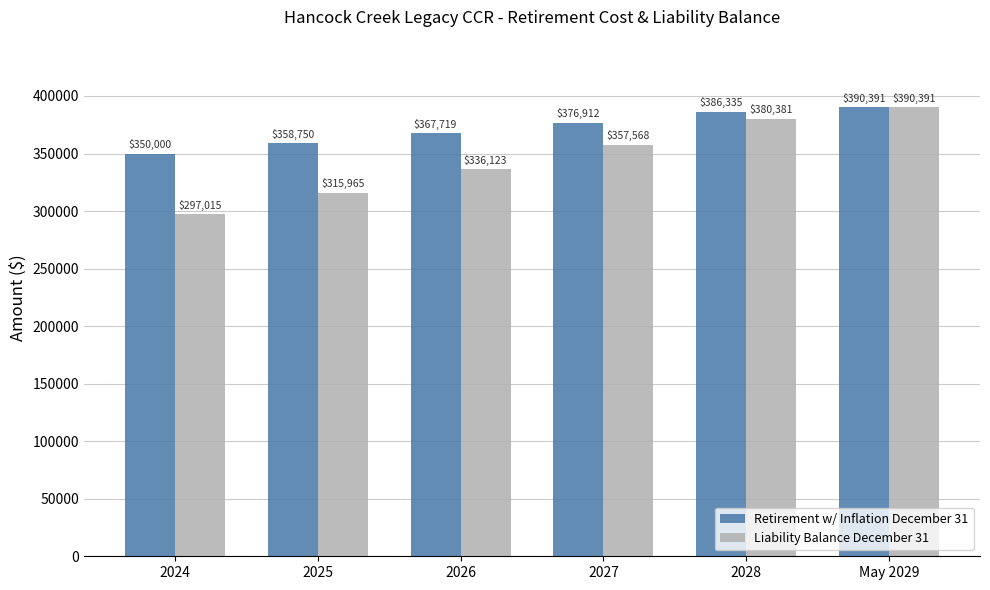

List the series in order of their overall mean, highest first.

Retirement w/ Inflation December 31, Liability Balance December 31